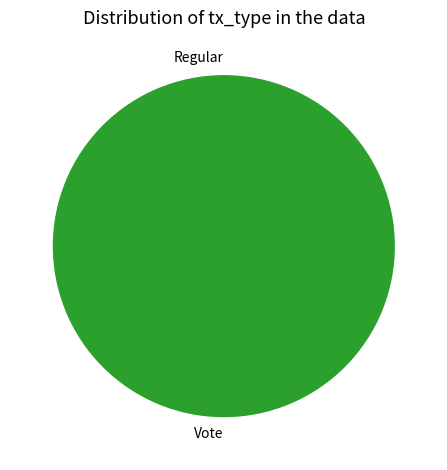

What is the change in value from Regular to Vote?

+2